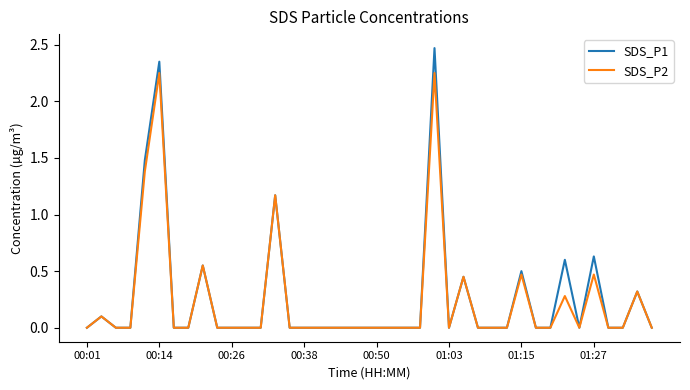

Which series has the largest range (max minus min)?

SDS_P1